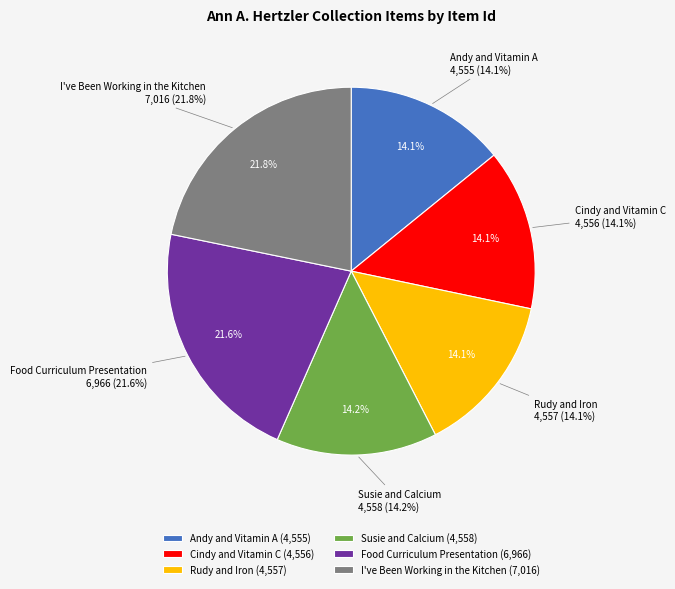

How many slices are in this pie chart?

6